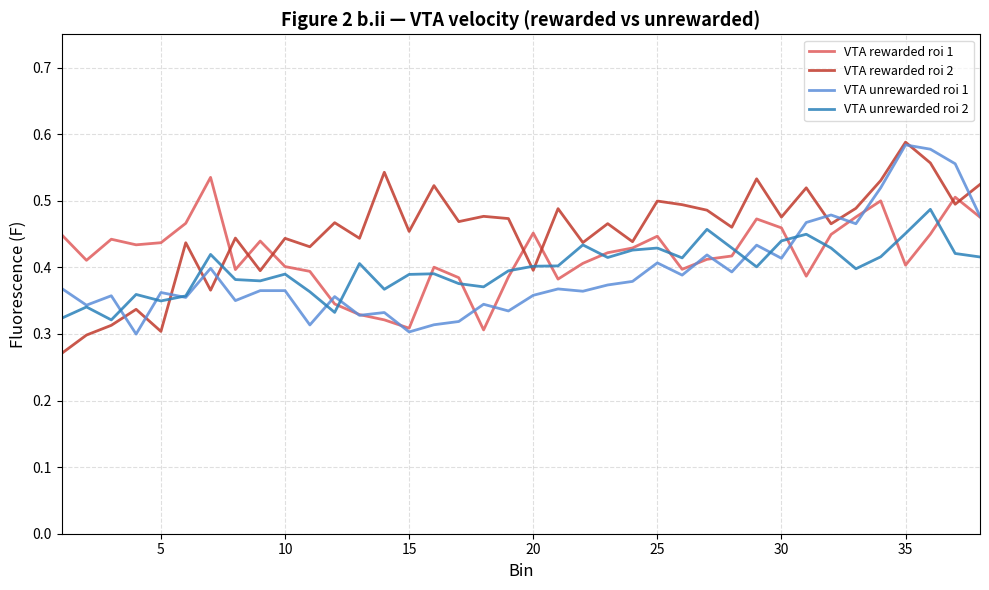

Count the VTA rewarded roi 1 values in the range 0 to 1.

38